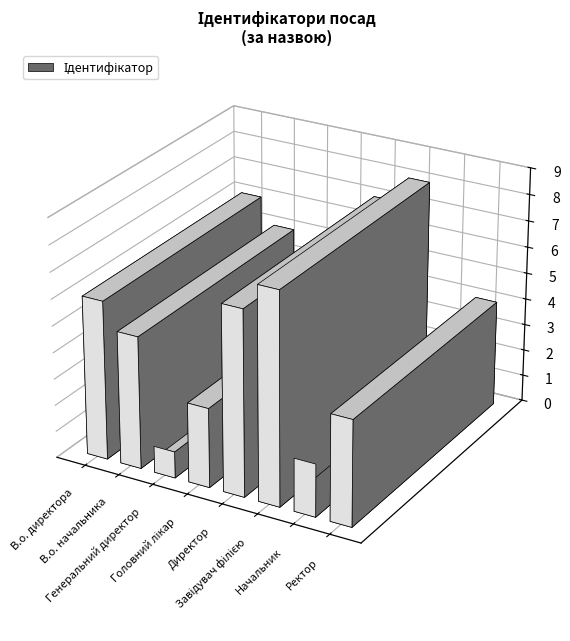

What is the greatest value displayed?

8